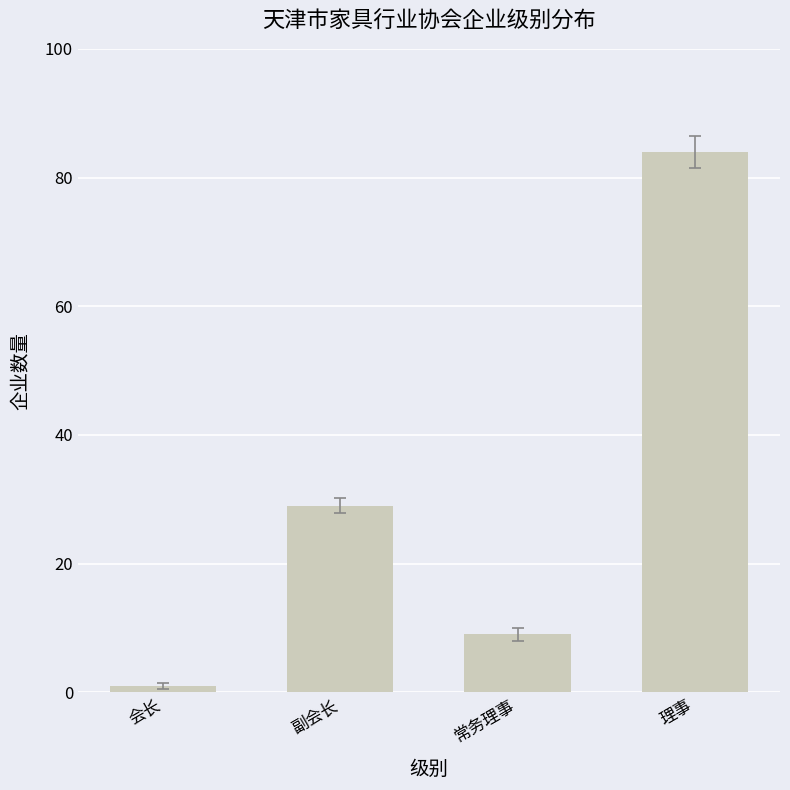

Does the chart contain stacked bars?

No